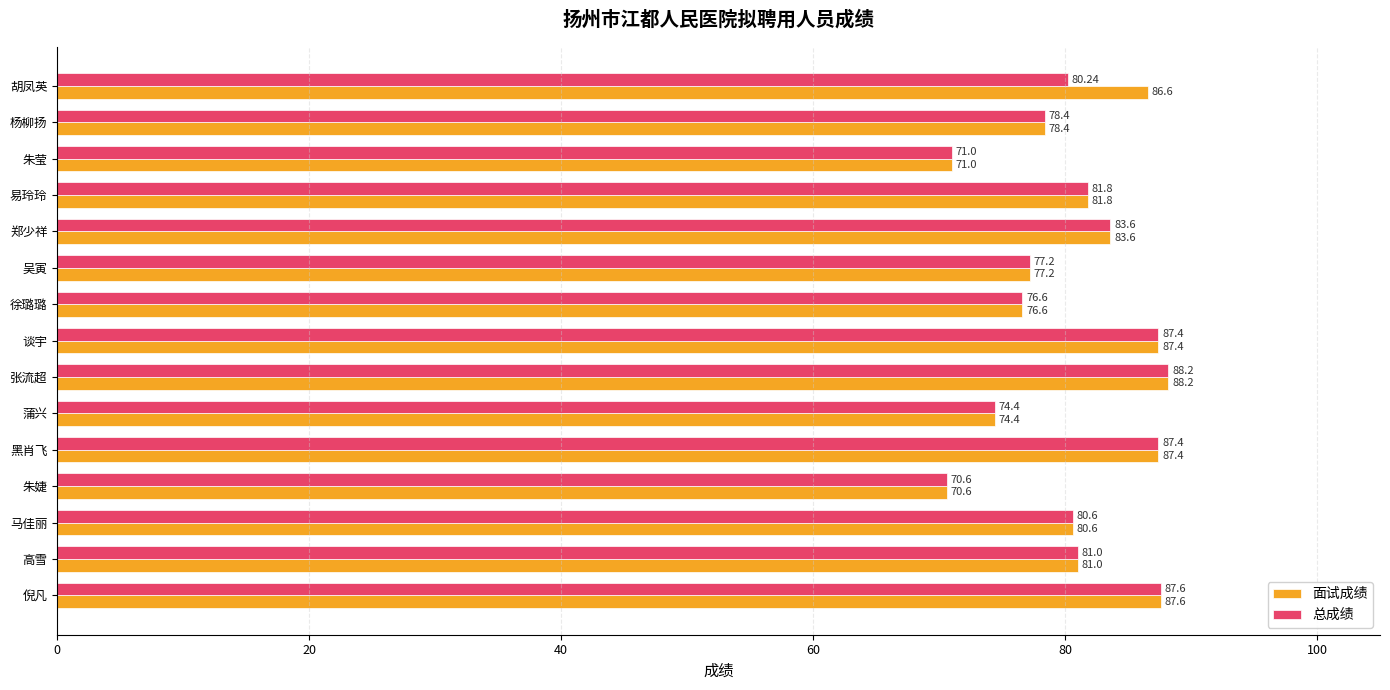

How many values in the 总成绩 series are below 80?

6